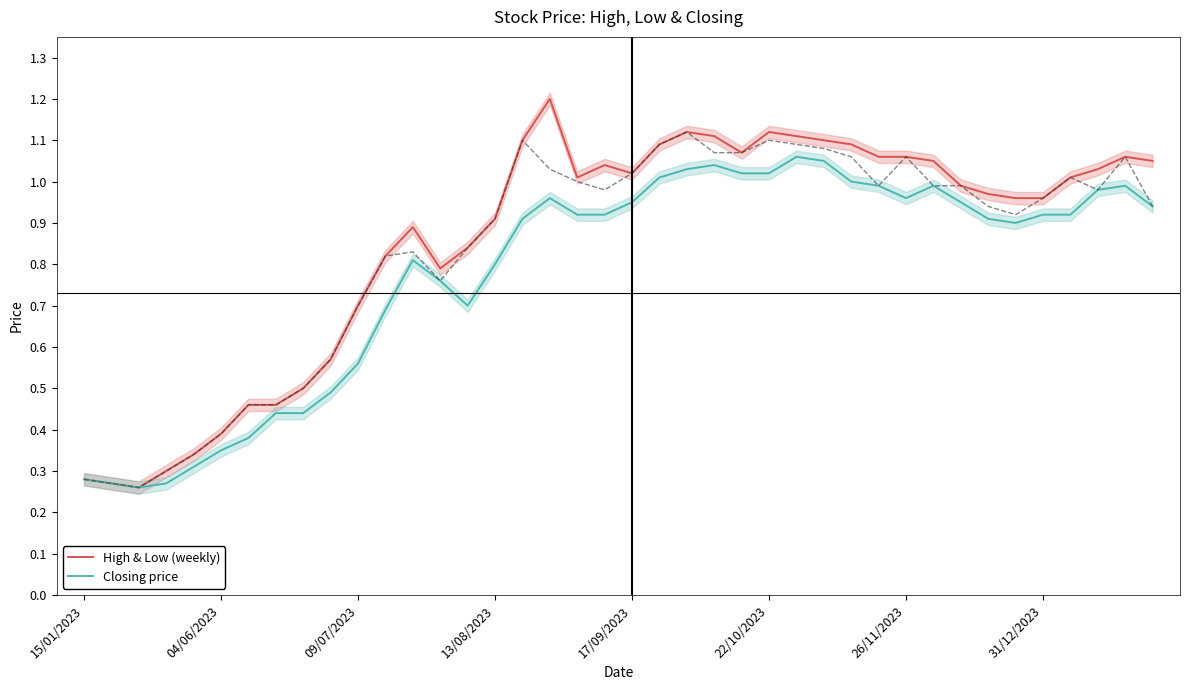

What is the highest value of the Closing price series?

1.1